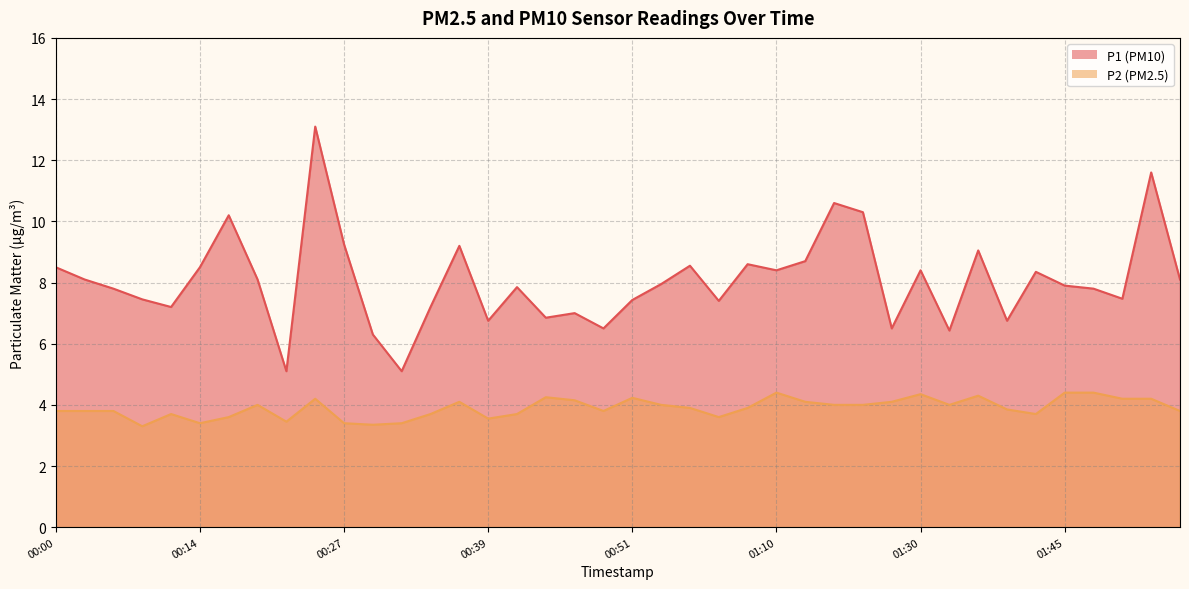

True or false: P1 has more than 1 interior local peaks.

True